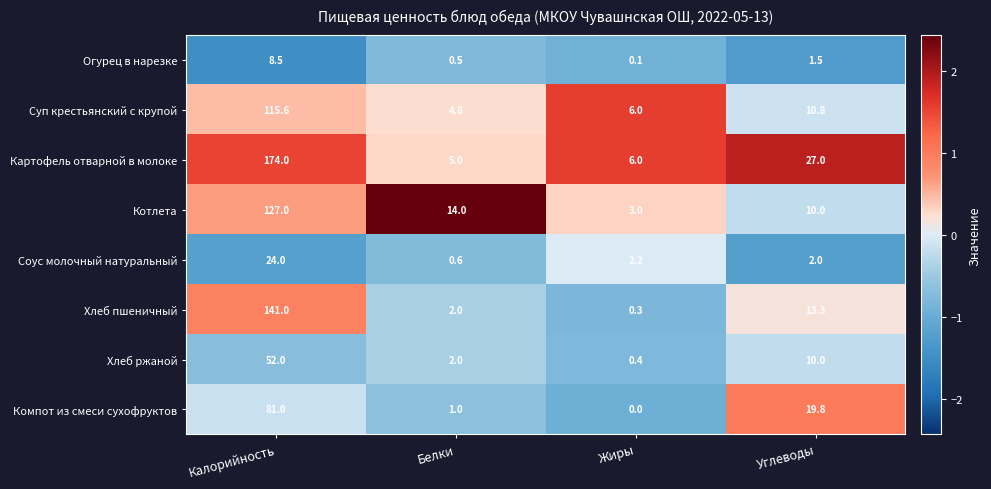

Rank the series at Калорийность from lowest to highest value.

Огурец в нарезке, Соус молочный натуральный, Хлеб ржаной, Компот из смеси сухофруктов, Суп крестьянский с крупой, Котлета, Хлеб пшеничный, Картофель отварной в молоке